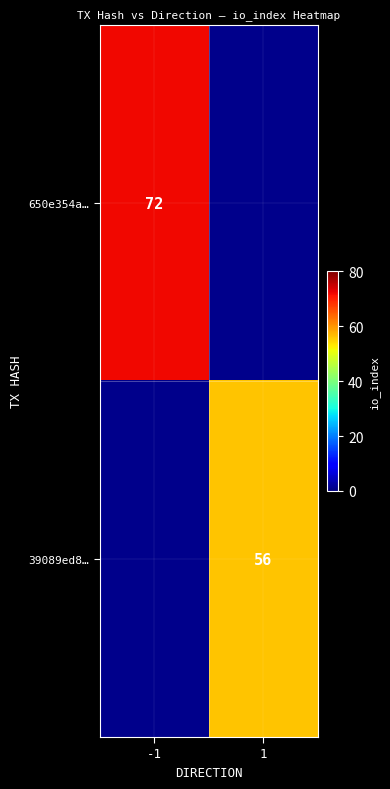

Count the number of categories in the chart.

2